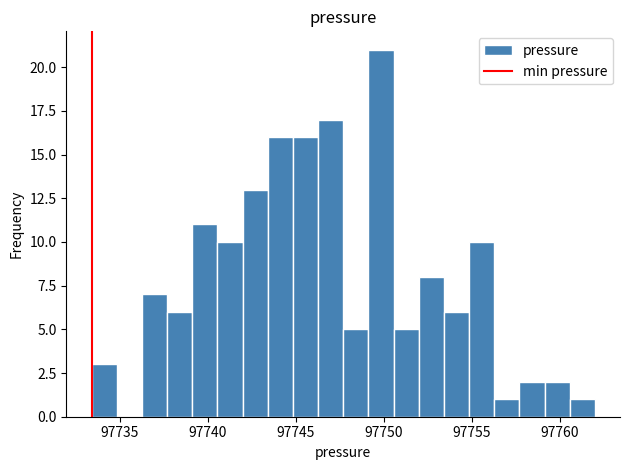

Around what value on the x-axis is the tallest bar? Give the approximate position of its centre, as read against the axis.

97750.0